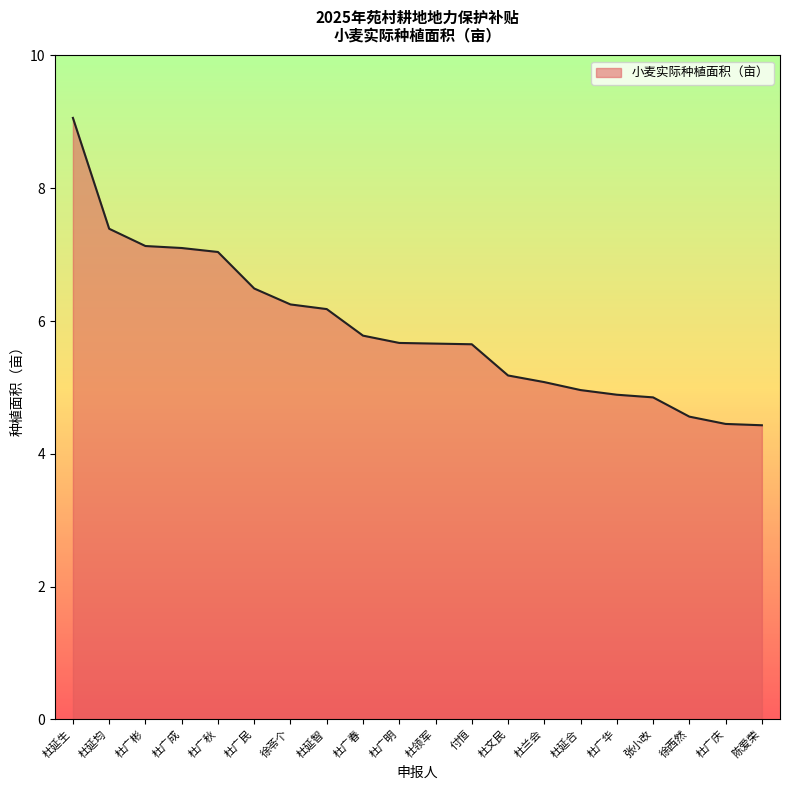

What is the smallest value displayed?

4.4